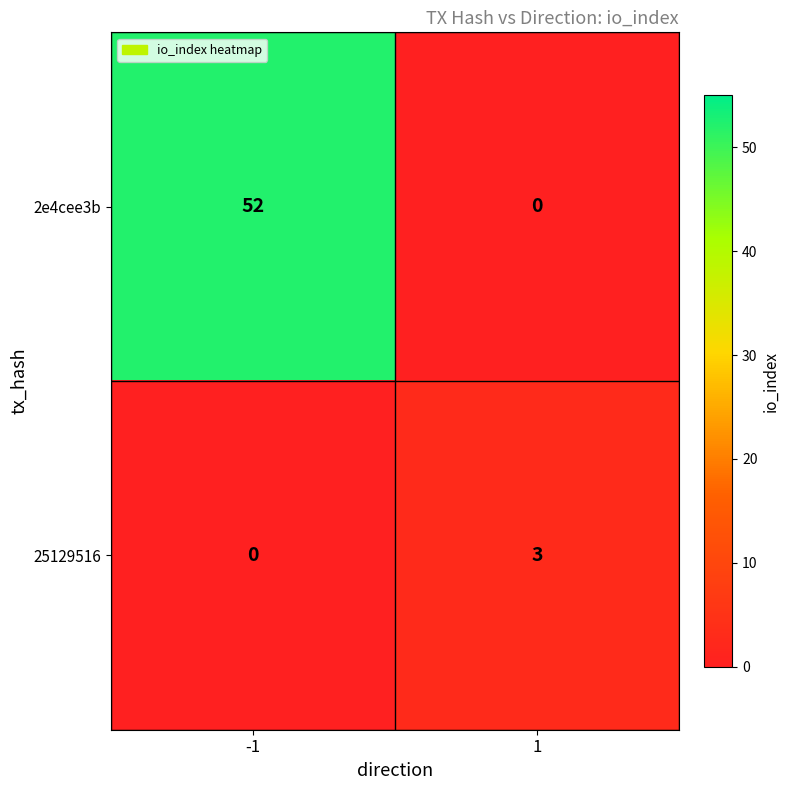

Which label corresponds to the largest value in the chart?

-1